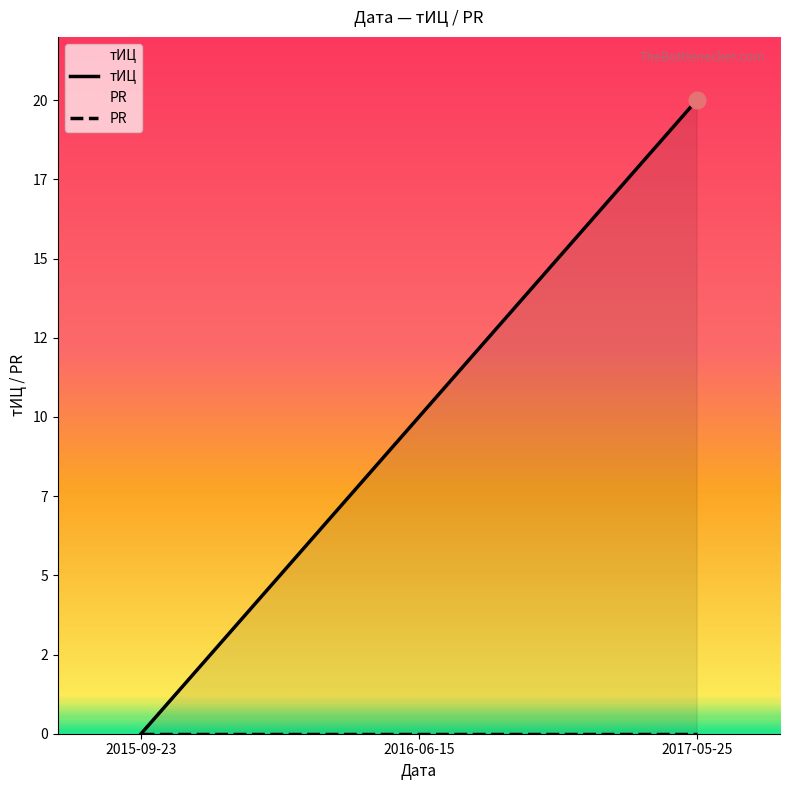

Rank the categories by PR value from lowest to highest.

2015-09-23, 2016-06-15, 2017-05-25